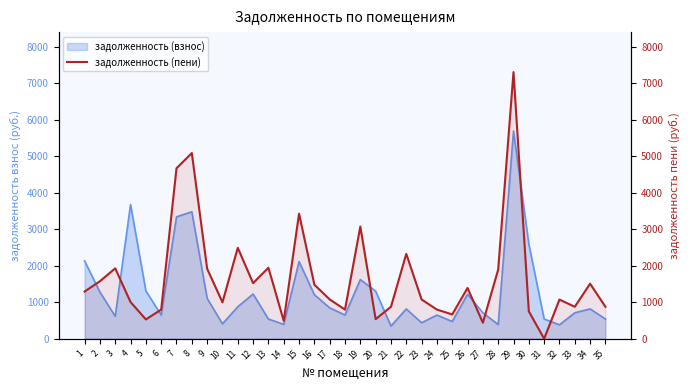

Reading right to left, transcribe all the data shown in this chart.

35=875.2	34=1507.2	33=875.2	32=1072.0	31=0.0	30=749.1	29=7302.1	28=1895.6	27=437.5	26=1391.0	25=664.8	24=798.6	23=1074.5	22=2323.1	21=875.2	20=536.0	19=3071.9	18=797.6	17=1076.8	16=1479.5	15=3425.9	14=490.9	13=1944.3	12=1522.8	11=2490.1	10=997.4	9=1917.5	8=5084.7	7=4668.1	6=798.3	5=528.5	4=1004.8	3=1927.5	2=1574.4	1=1292.2